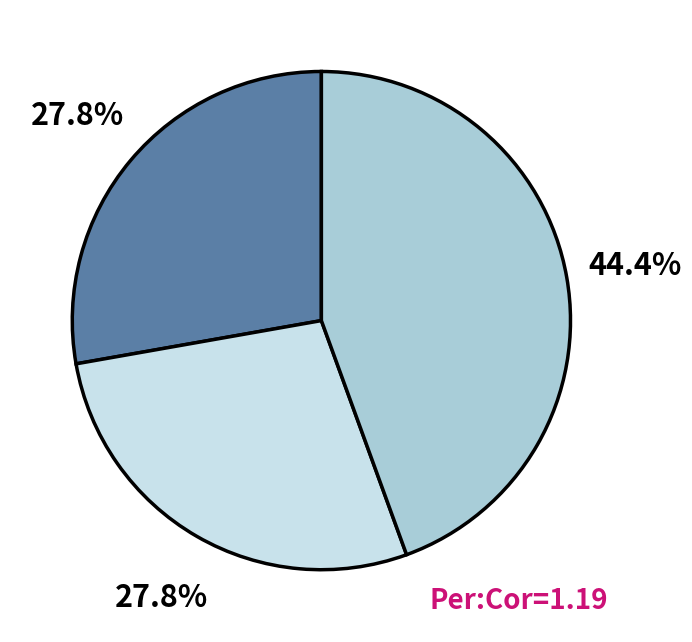

Is there a majority slice in this chart?

No